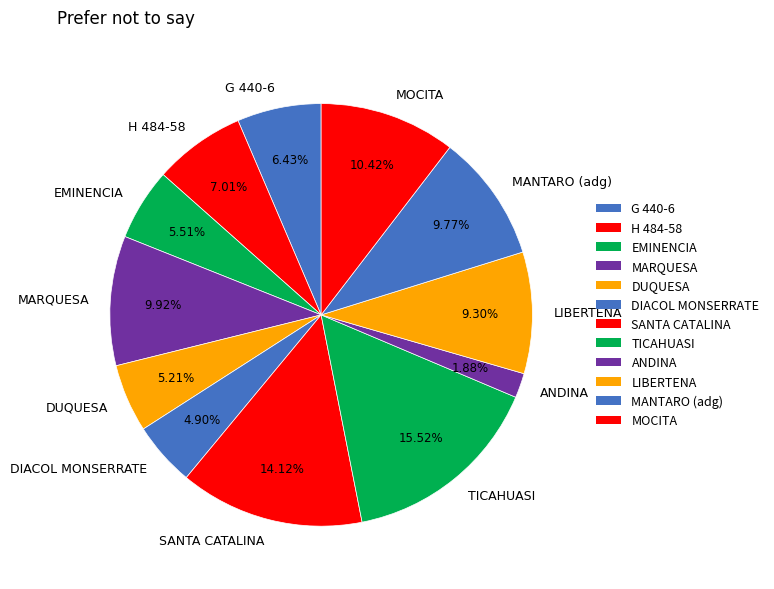

To the nearest percent, what is the average slice percentage?

8%